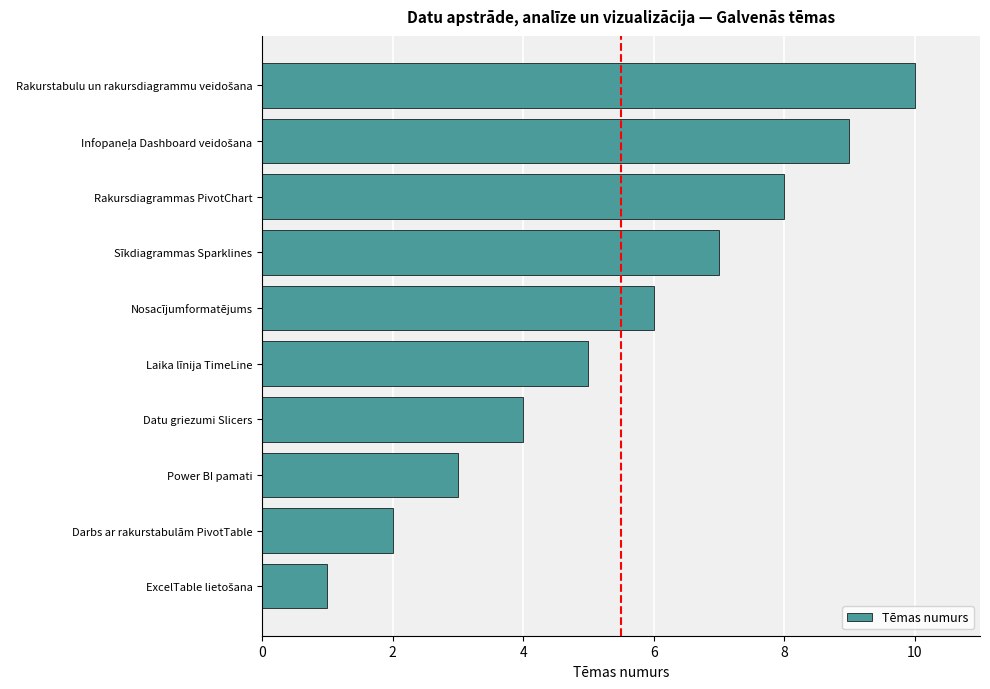

Is it true that the value at Nosacījumformatējums is 8?

False